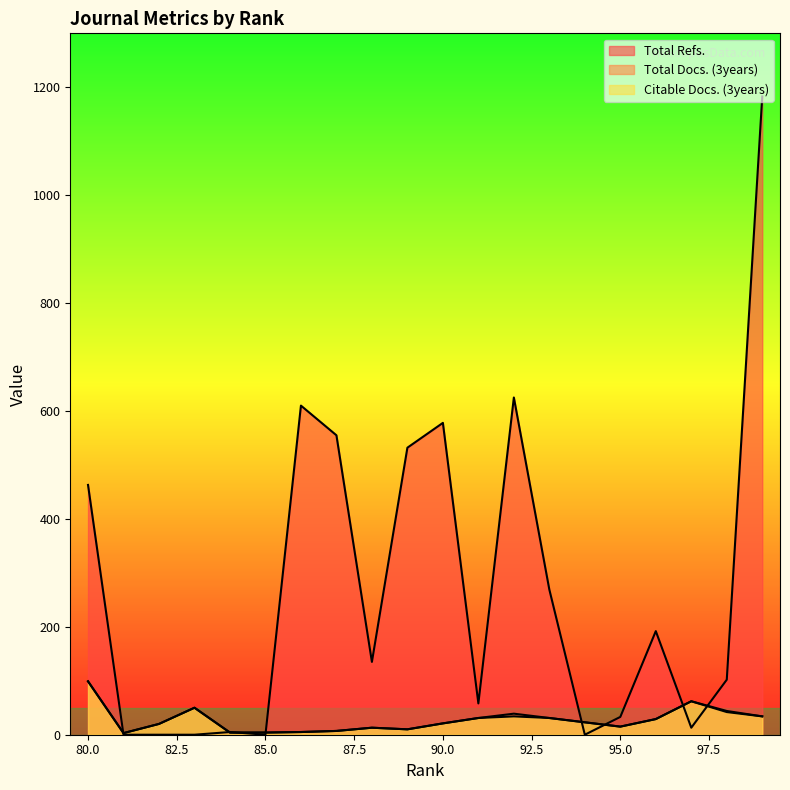

How many interior local valleys does the Total Docs. (3years) series have?

3